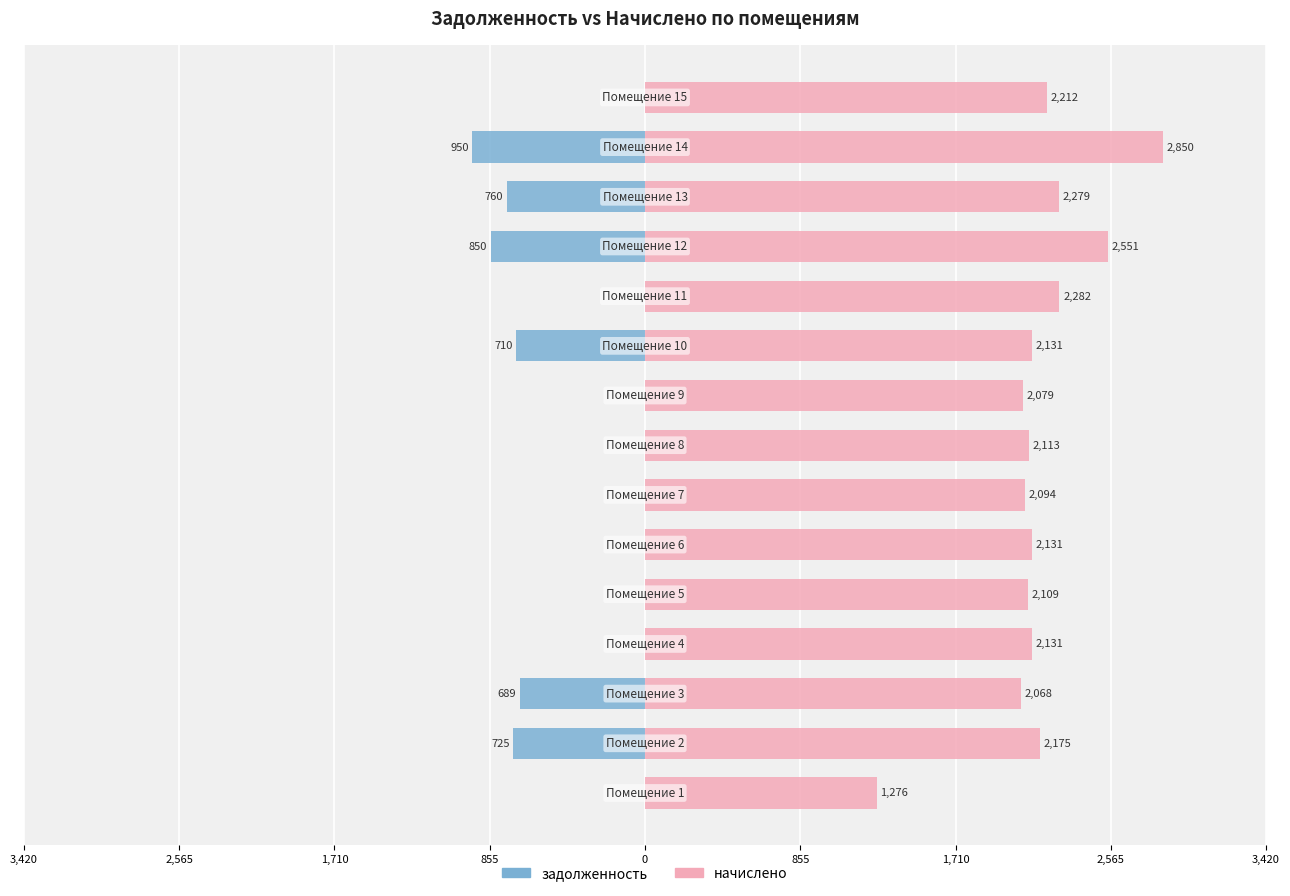

True or false: задолженность has a value of -710.4 at 9.

True